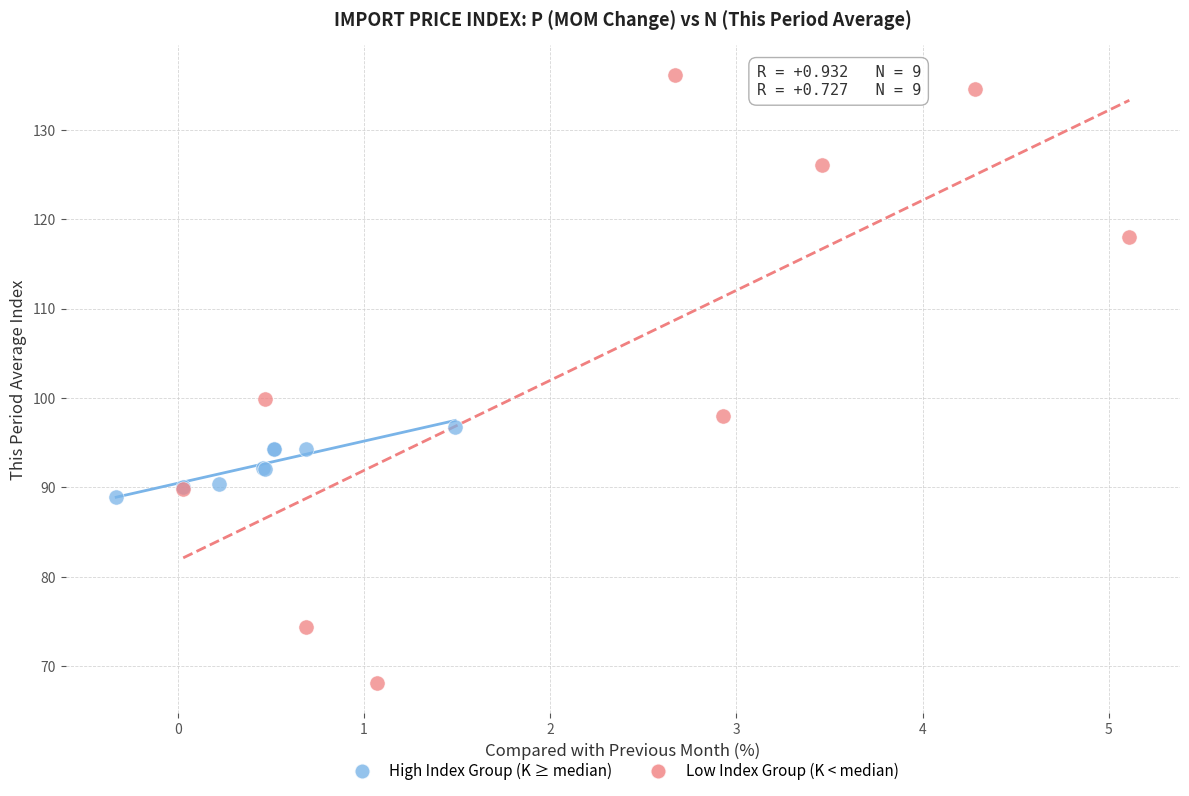

Which series reaches the minimum Y coordinate?

Low Index Group (K < median)